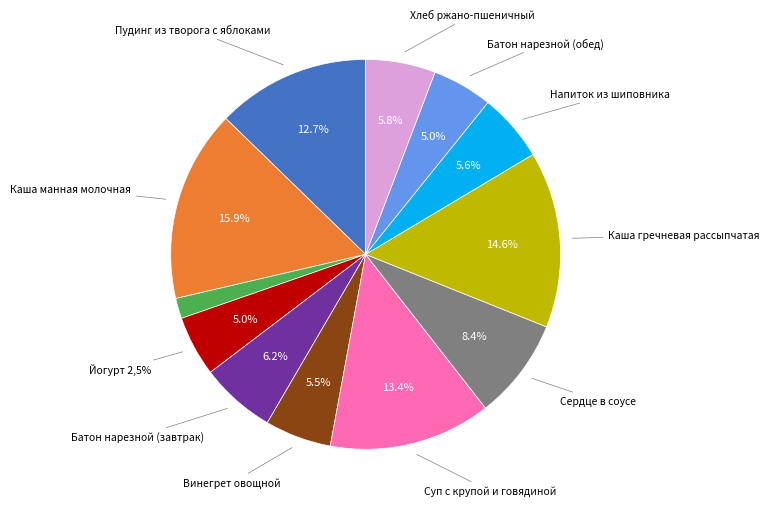

Is there any slice that represents more than half of the pie?

No